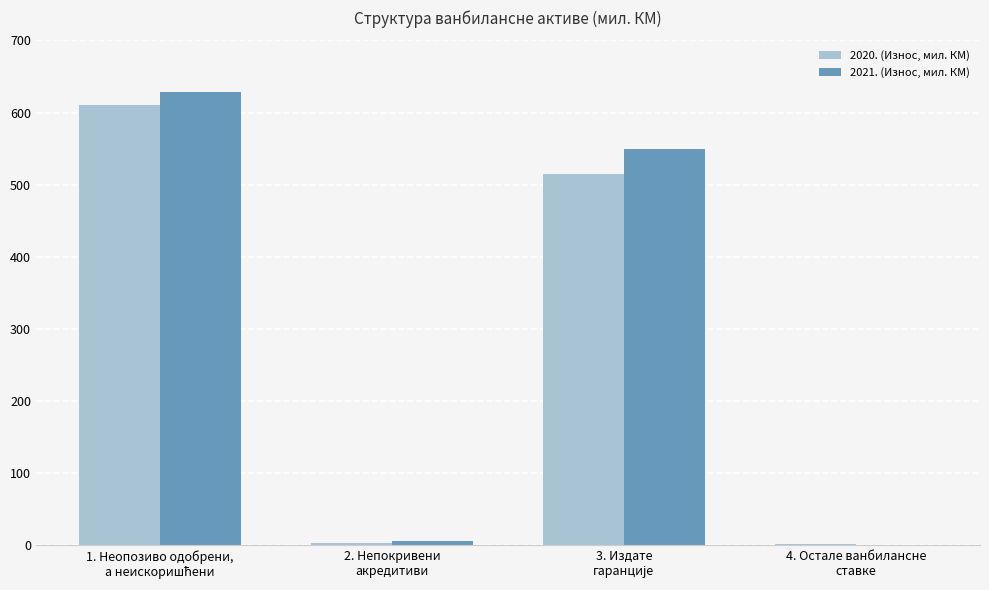

What is the maximum value for 2021. (Износ, мил. КМ)?

628.3